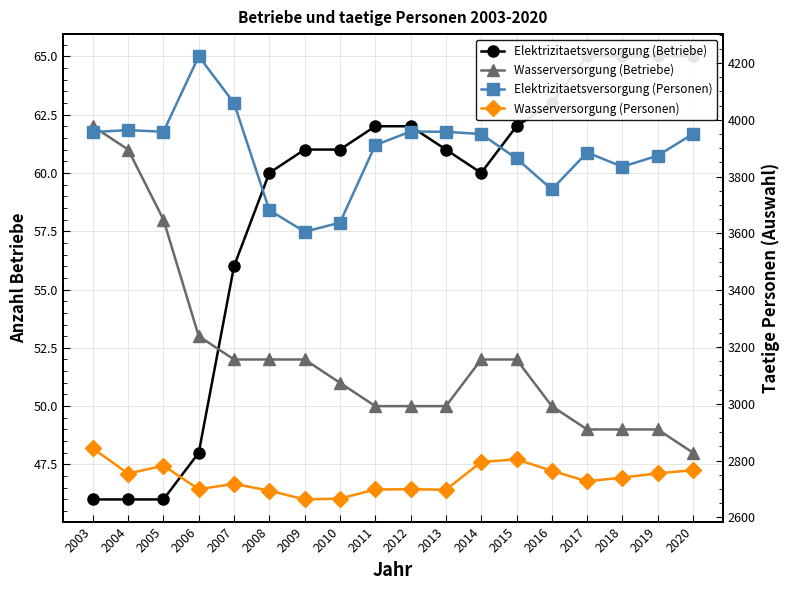

At which category is the sum across all series the highest?

2006